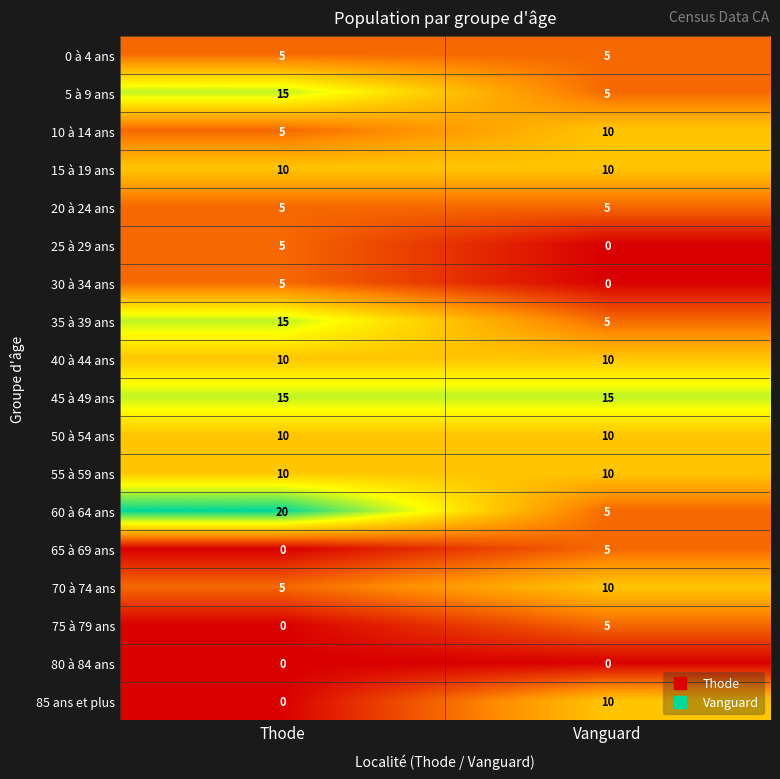

Is it true that 40 à 44 ans equals 6 at Thode?

False